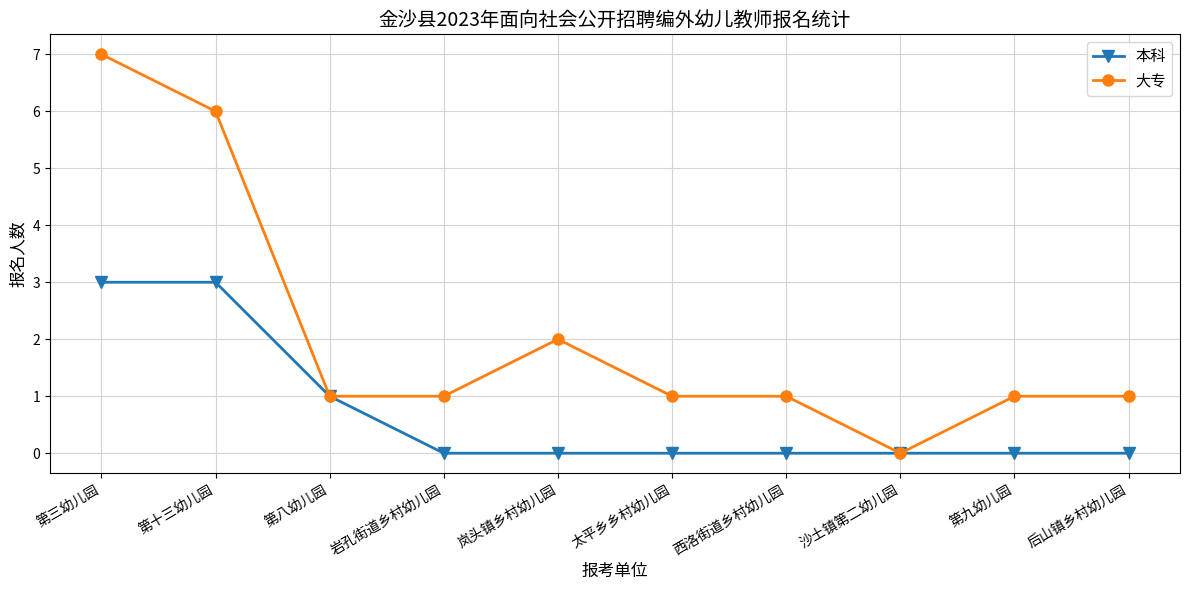

What is the difference between the 本科 values at 第九幼儿园 and 第十三幼儿园?

3